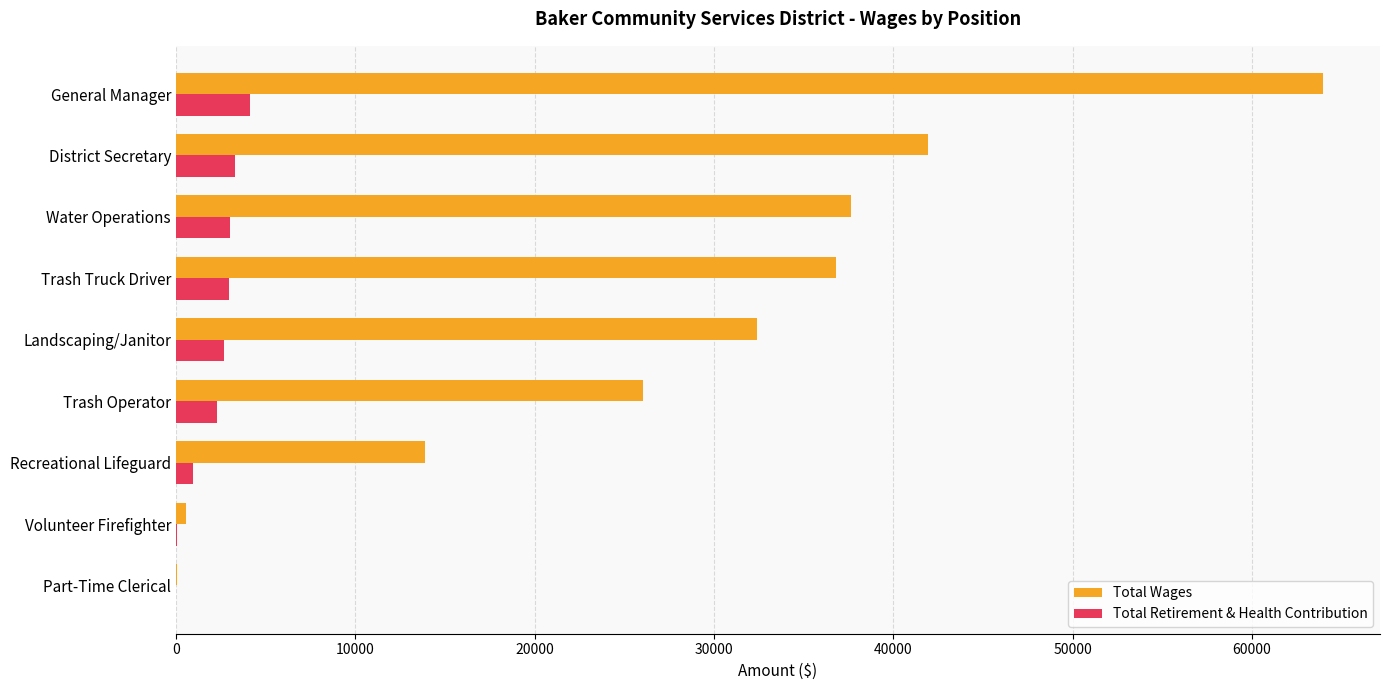

What is the greatest value displayed?

63941